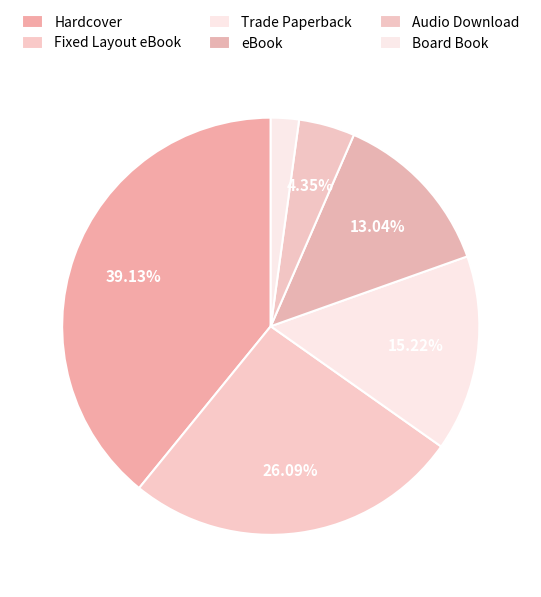

How many slices are in this pie chart?

6